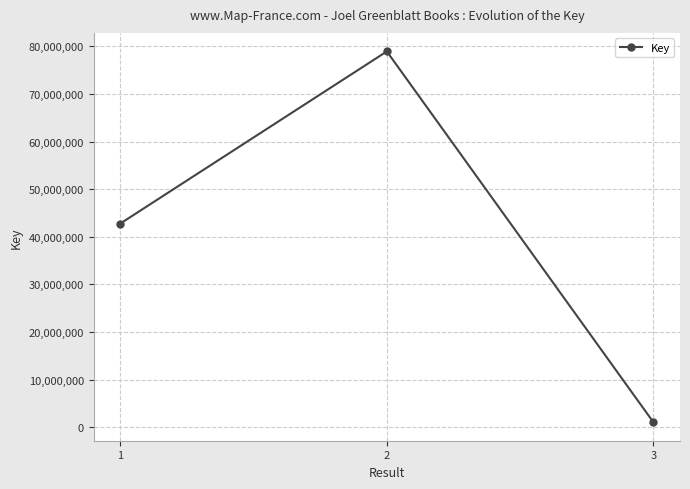

Rank the categories by value from highest to lowest.

2, 1, 3